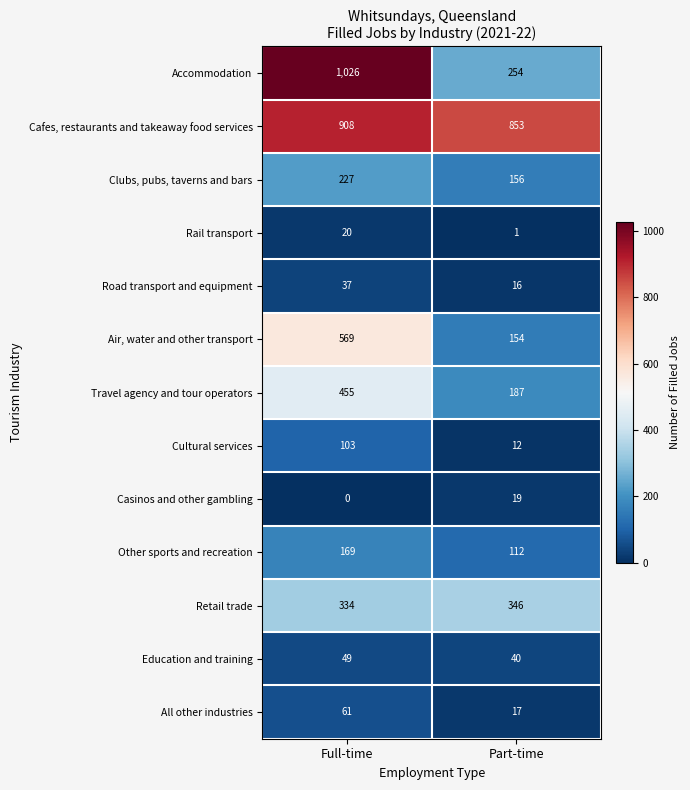

What is the sum of the Rail transport values at Full-time and Part-time?

21